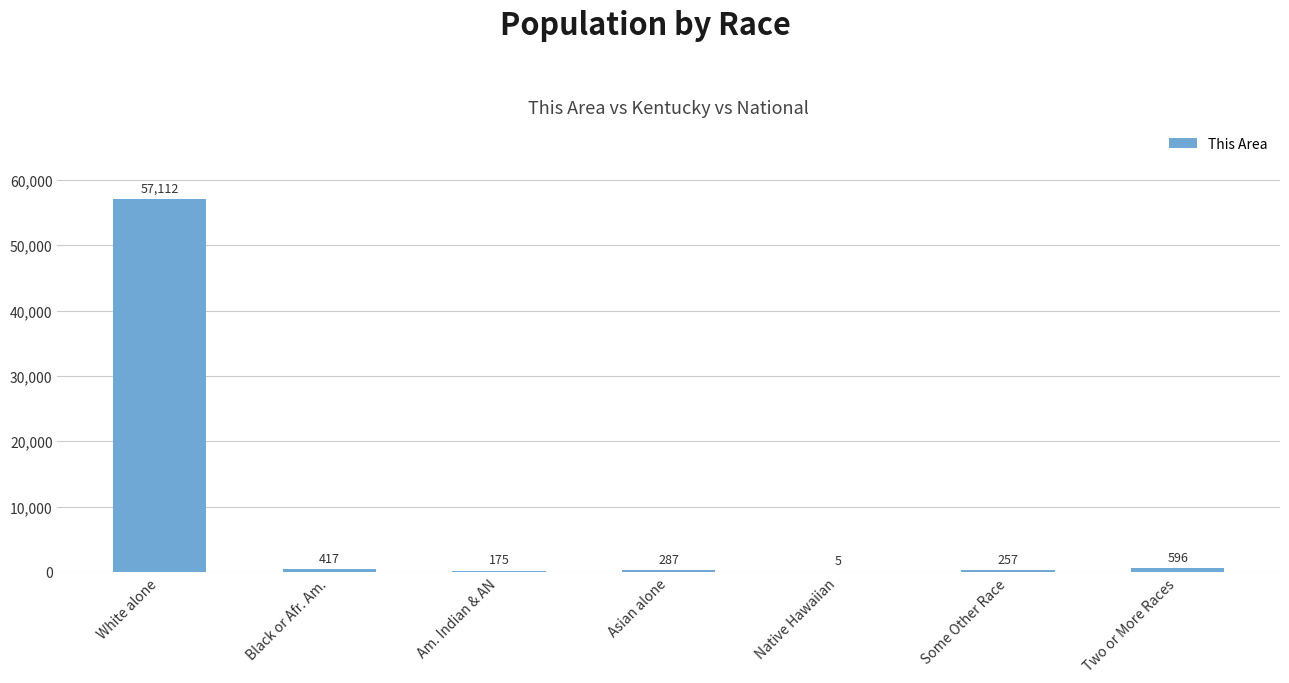

What is the average value?

8407